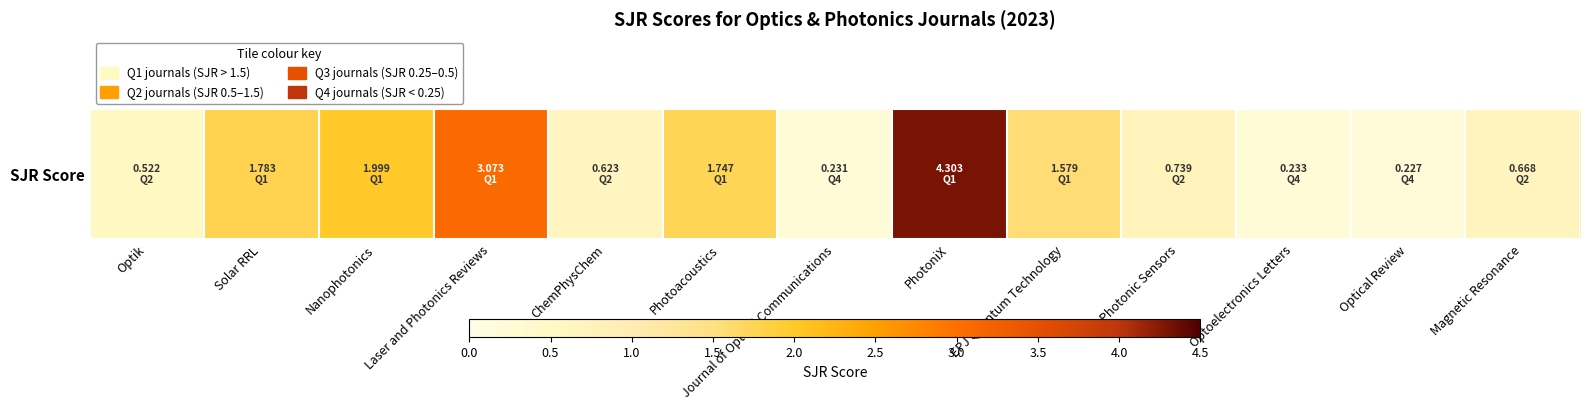

Rank the categories by value from lowest to highest.

Optical Review, Journal of Optical Communications, Optoelectronics Letters, Optik, ChemPhysChem, Magnetic Resonance, Photonic Sensors, EPJ Quantum Technology, Photoacoustics, Solar RRL, Nanophotonics, Laser and Photonics Reviews, PhotoniX